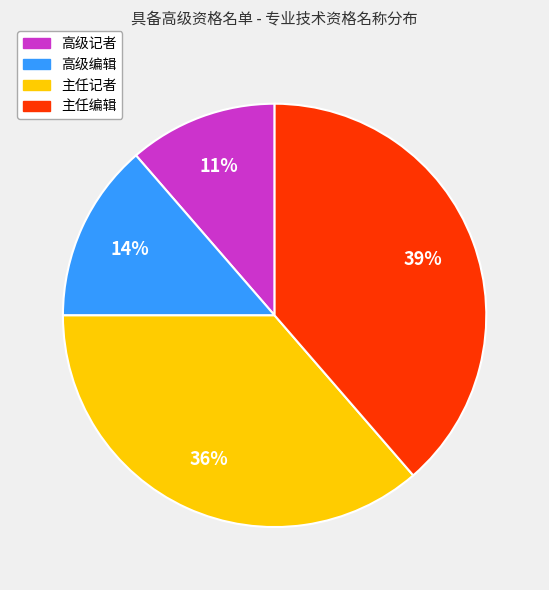

Which has a higher value, 高级记者 or 主任记者?

主任记者